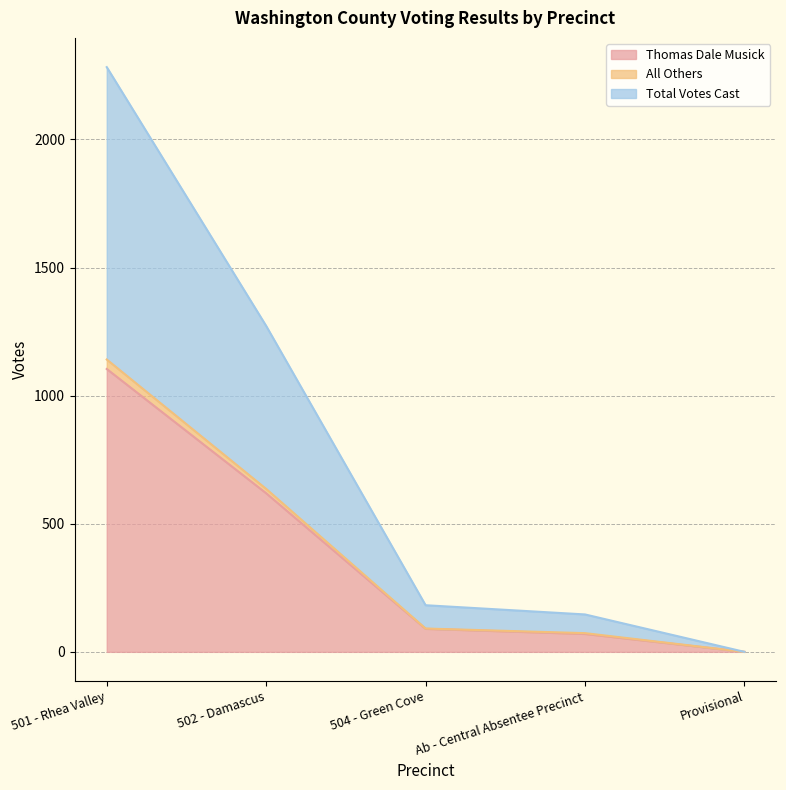

What position from the right is Ab - Central Absentee Precinct?

2